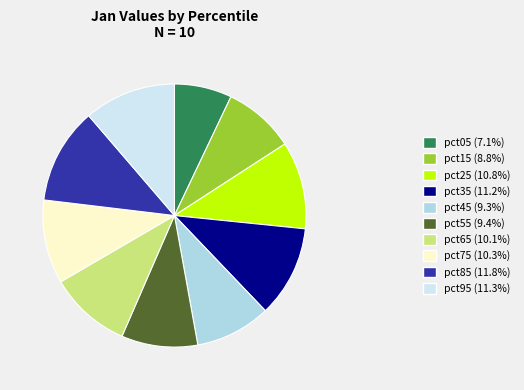

How many slices are in this pie chart?

10